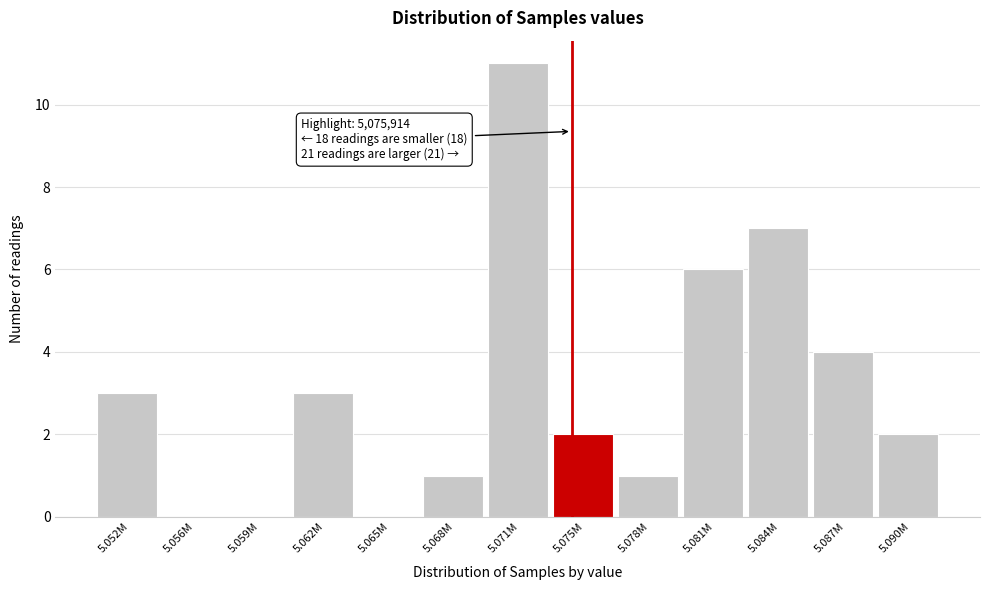

Reading left to right, extract all data points from this chart.

5.052M=3	5.056M=0	5.059M=0	5.062M=3	5.065M=0	5.068M=1	5.071M=11	5.075M=2	5.078M=1	5.081M=6	5.084M=7	5.087M=4	5.090M=2